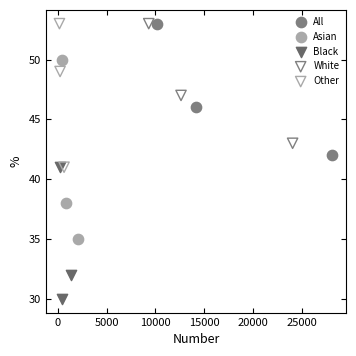

What are all the series names shown in the legend?

All, Asian, Black, White, Other